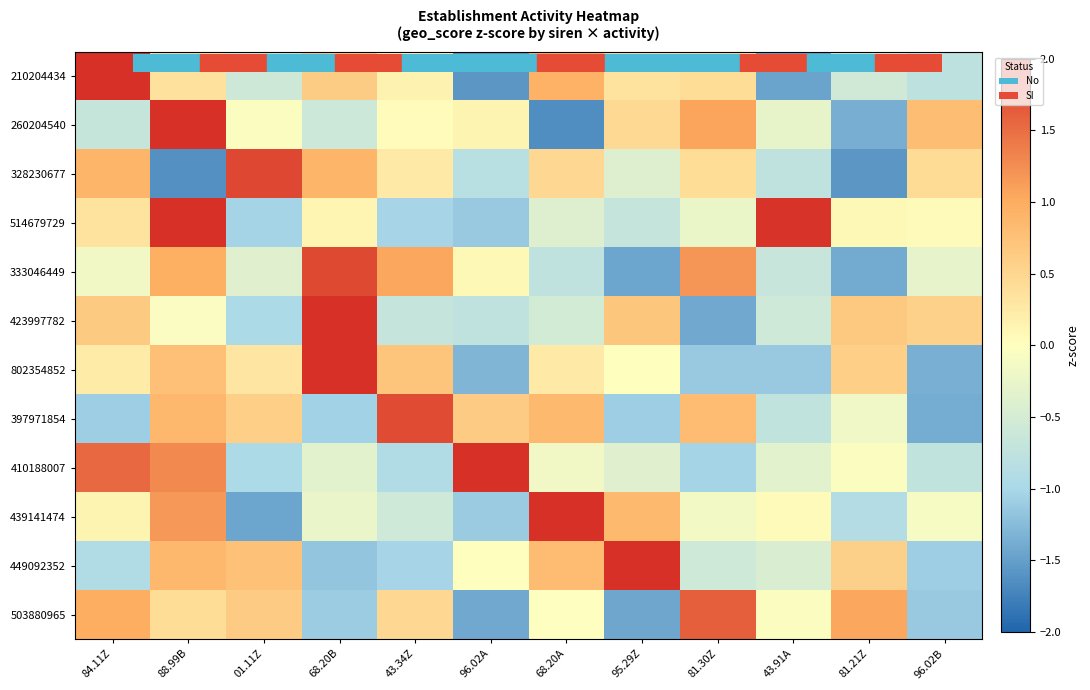

What is the total value across all series at 81.21Z?

-3.1